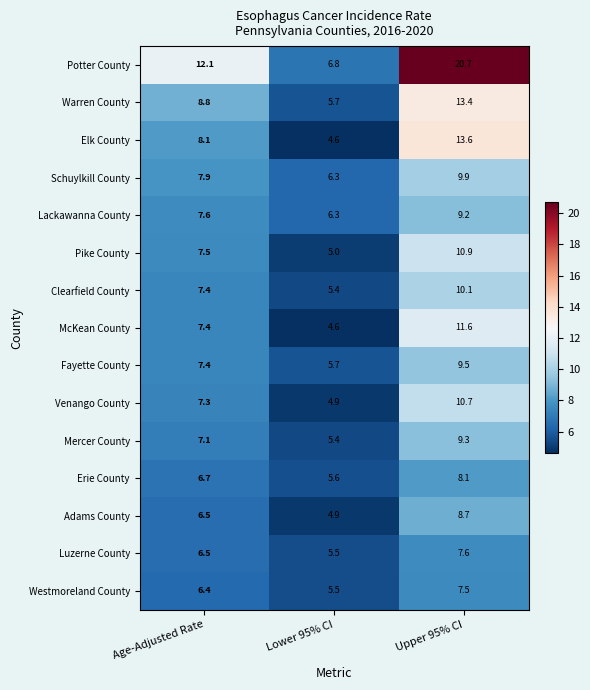

What is the difference between the second highest and minimum values in the Erie County series?

1.1